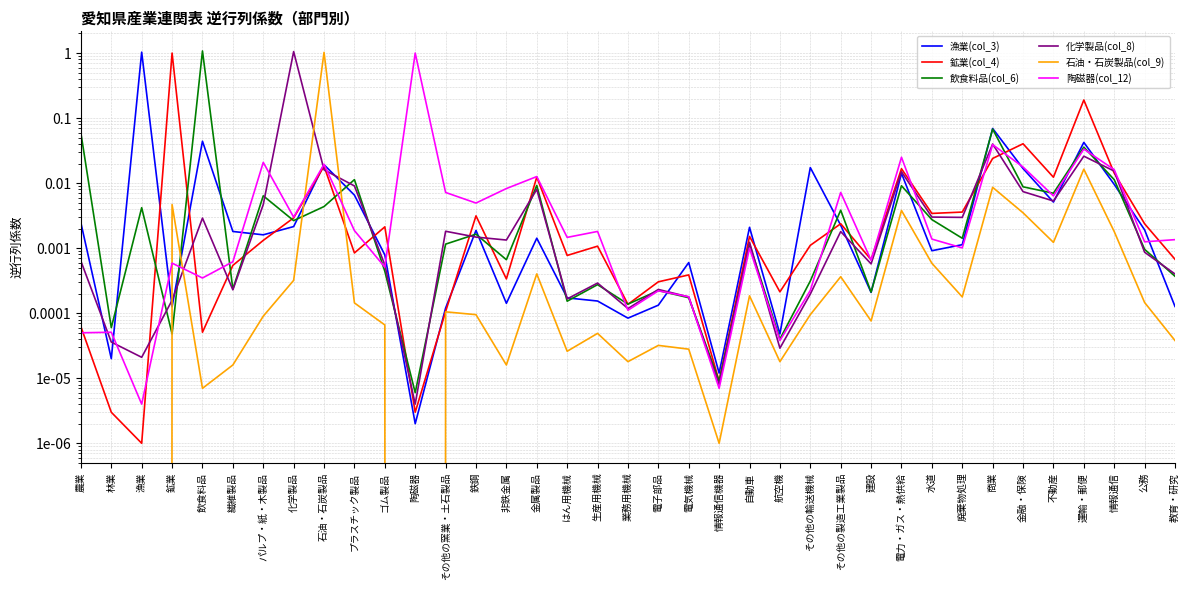

What are all the series names shown in the legend?

漁業(col_3), 鉱業(col_4), 飲食料品(col_6), 化学製品(col_8), 石油・石炭製品(col_9), 陶磁器(col_12)